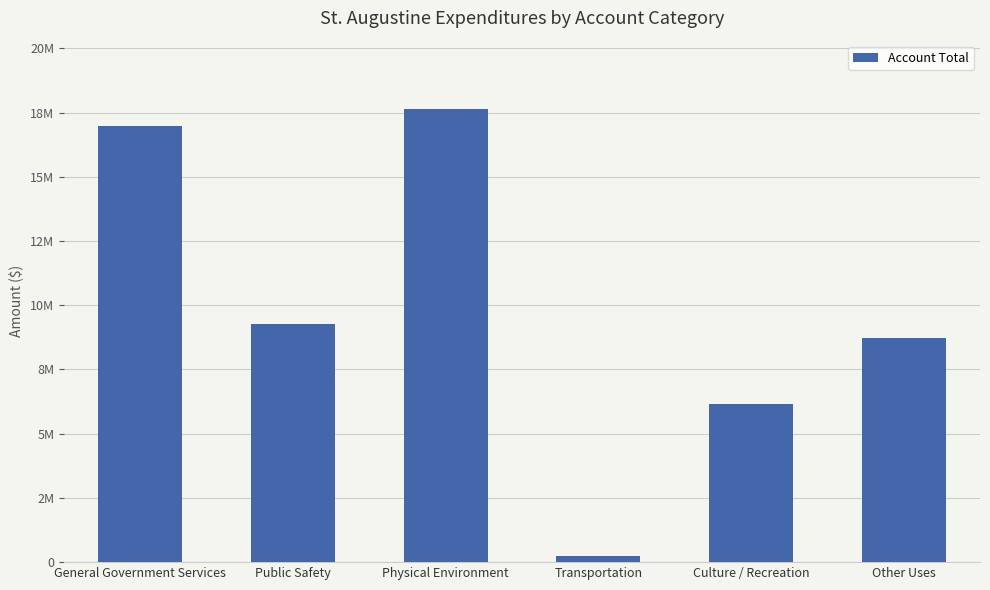

Which label corresponds to the largest value in the chart?

Physical Environment